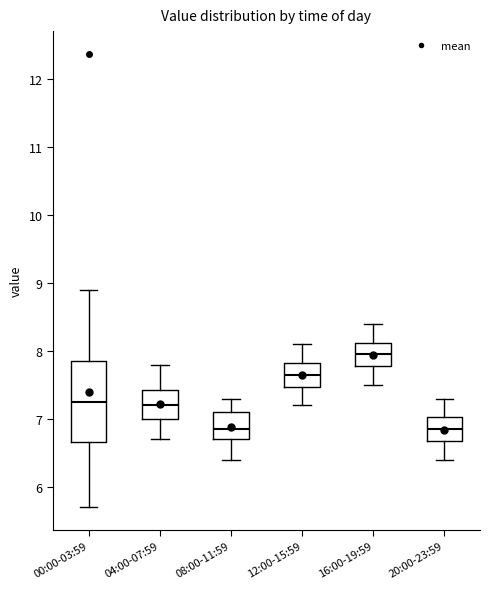

Reading left to right, read every box against the y-axis: the position of its median line, the range the box covers, and the ends of its whiskers. The values are not printed on the chart, so give them approximately, as read against the axis.

00:00-03:59: median 7.3, box 6.7 to 7.8, whiskers 5.7 to 8.9
04:00-07:59: median 7.2, box 7.0 to 7.4, whiskers 6.7 to 7.8
08:00-11:59: median 6.9, box 6.7 to 7.1, whiskers 6.4 to 7.3
12:00-15:59: median 7.7, box 7.5 to 7.8, whiskers 7.2 to 8.1
16:00-19:59: median 8.0, box 7.8 to 8.1, whiskers 7.5 to 8.4
20:00-23:59: median 6.9, box 6.7 to 7.0, whiskers 6.4 to 7.3